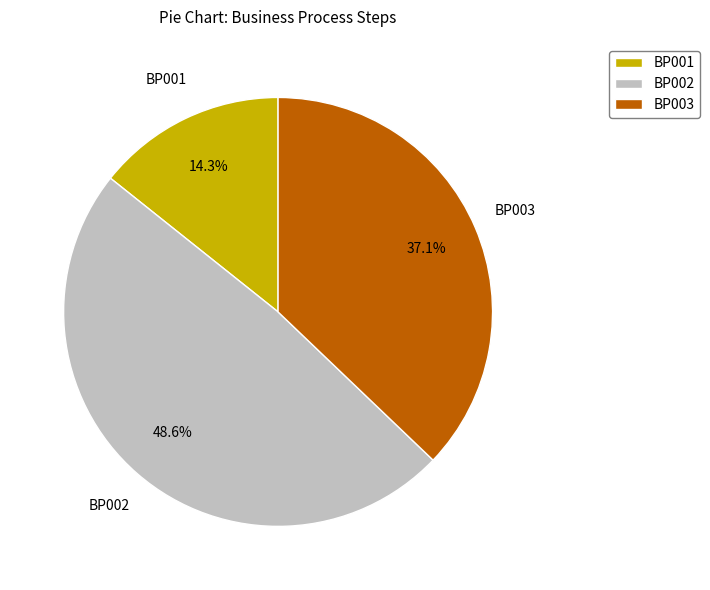

How much of the chart is everything except BP001?

85.7%